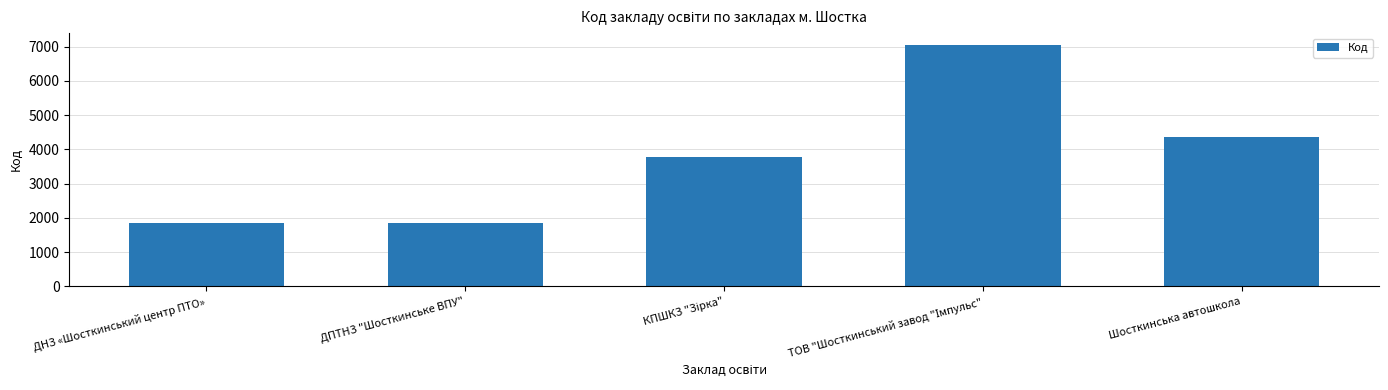

What is the sum of all values?

18880